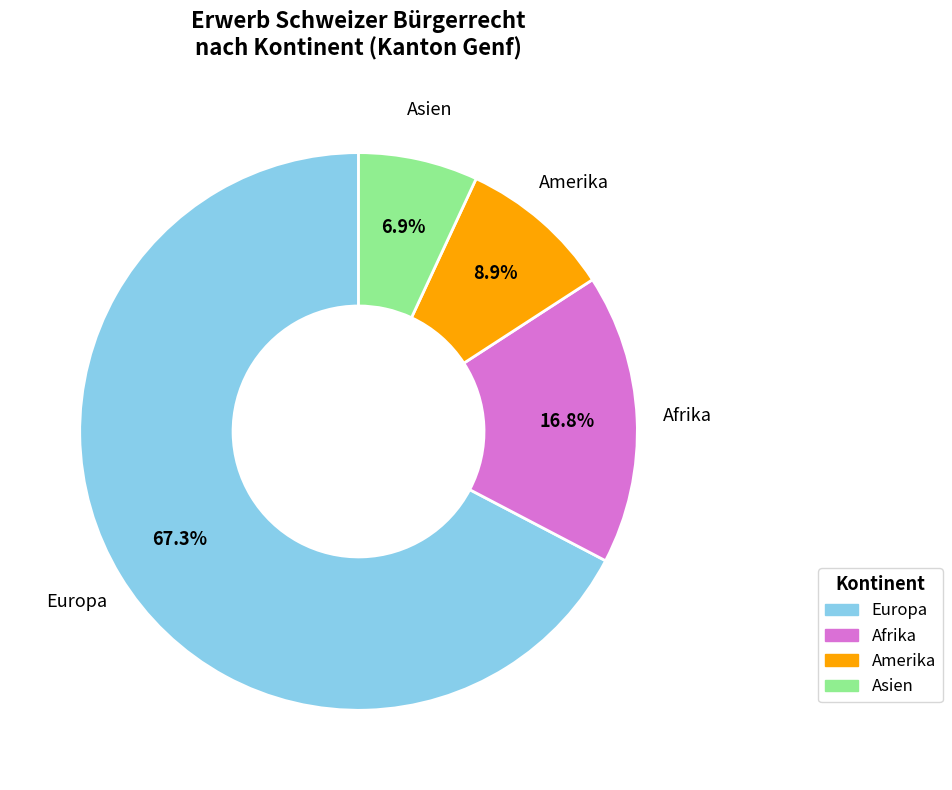

How many segments does this pie chart have?

4